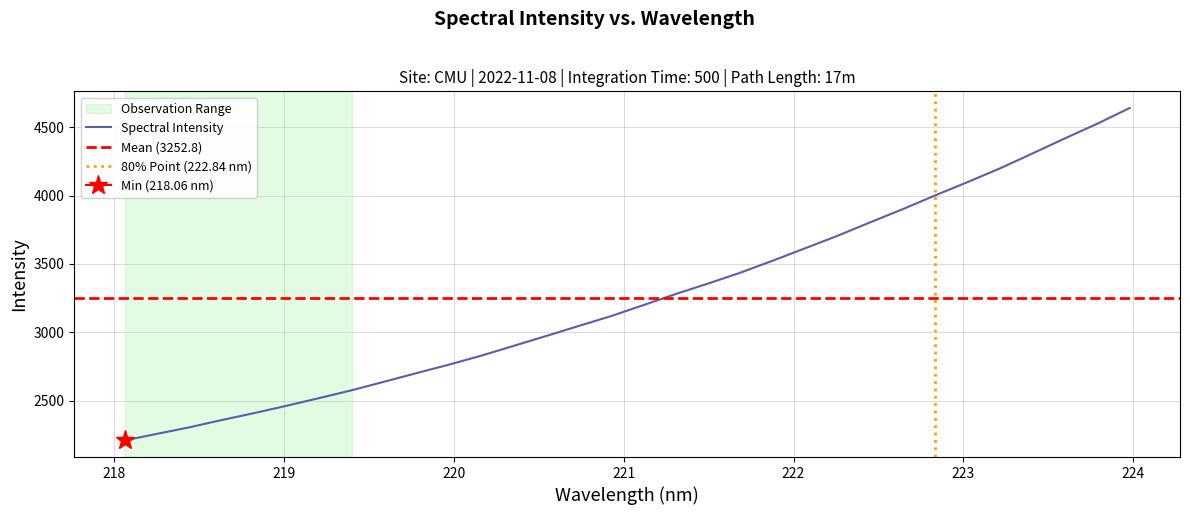

True or false: there are more than 2 points higher than both neighbors.

False